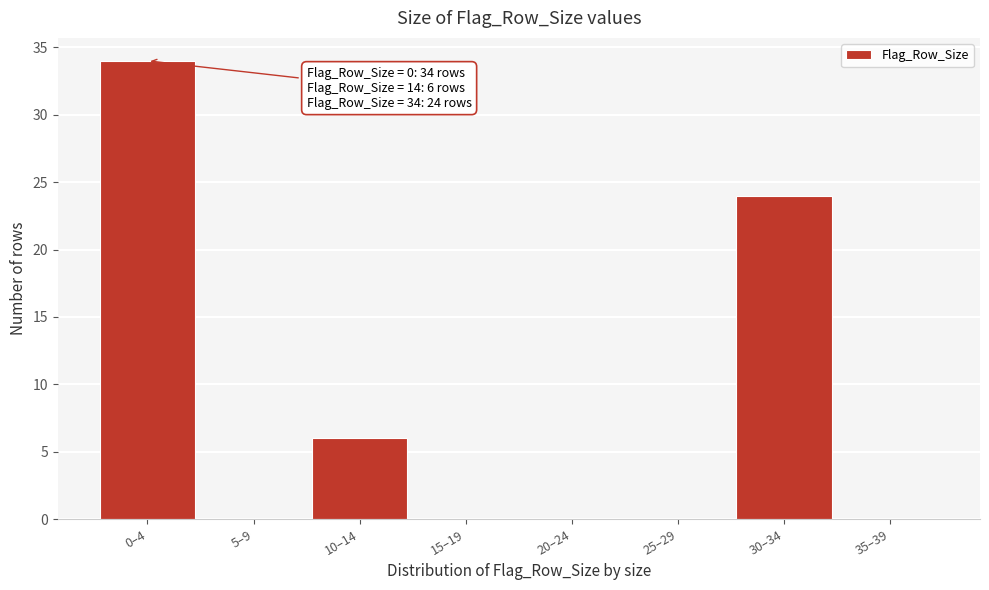

Reading right to left, list all the values displayed in this chart.

35–39=0	30–34=24	25–29=0	20–24=0	15–19=0	10–14=6	5–9=0	0–4=34